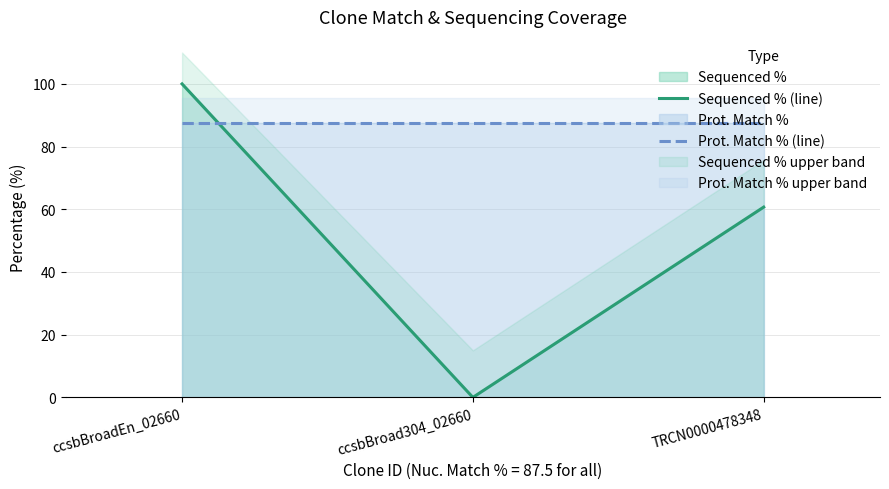

At ccsbBroadEn_02660, list the series in order from smallest to largest.

Prot. Match % (line), Sequenced % (line)